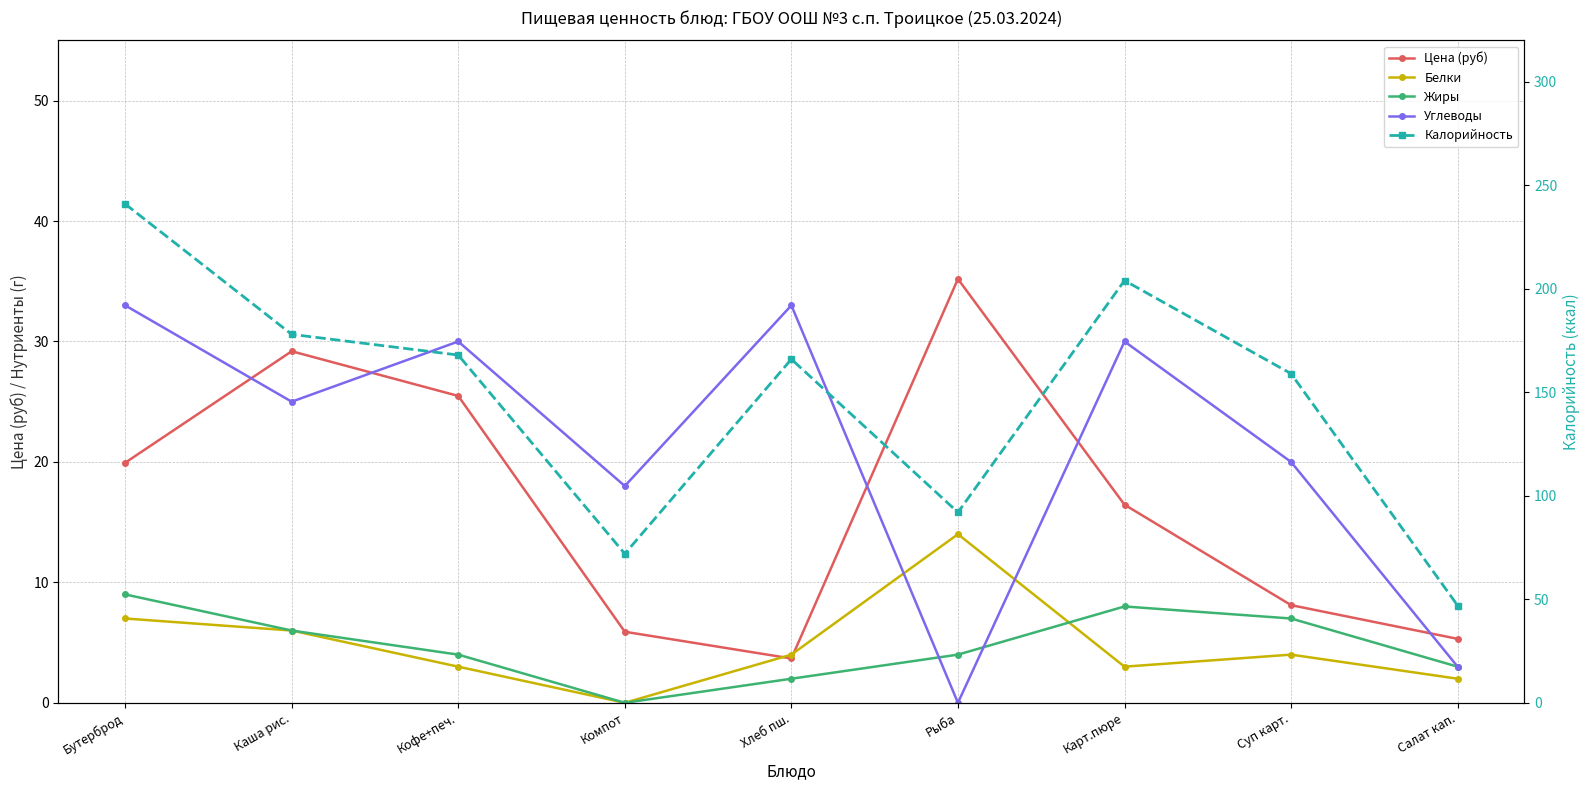

What is the total value across all series at Хлеб пш.?

208.7